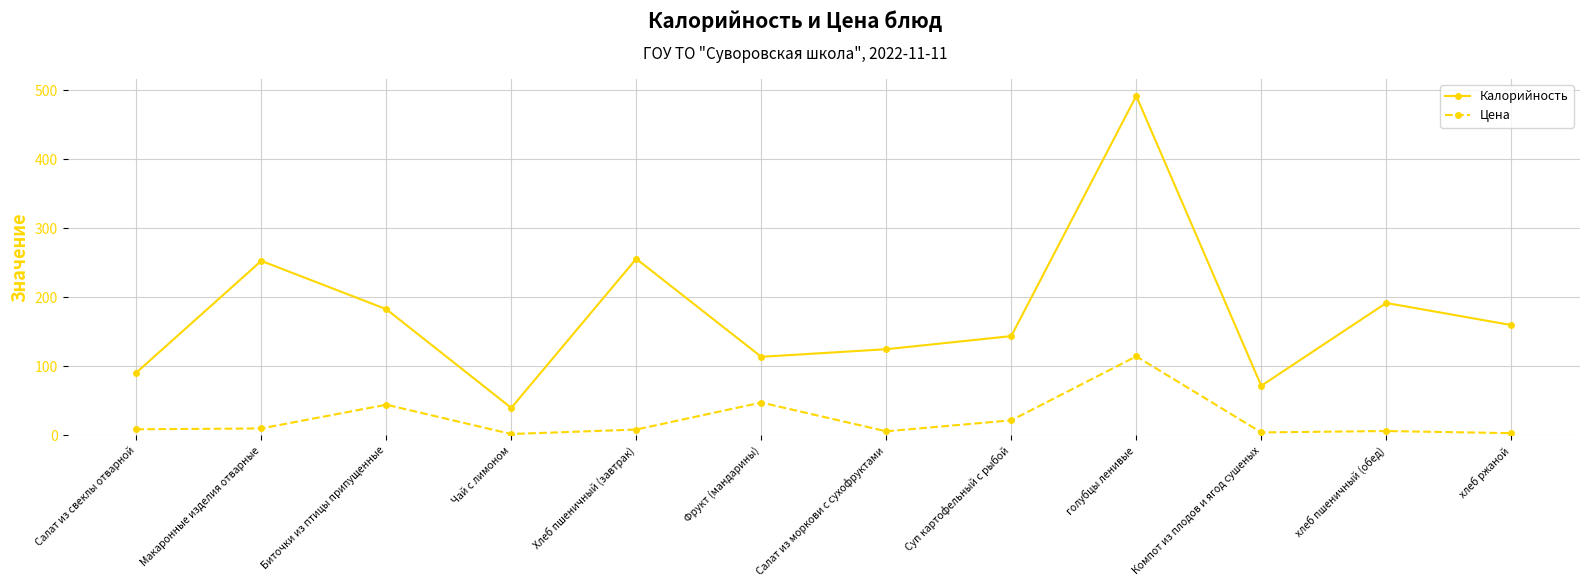

What are all the series names shown in the legend?

Калорийность, Цена